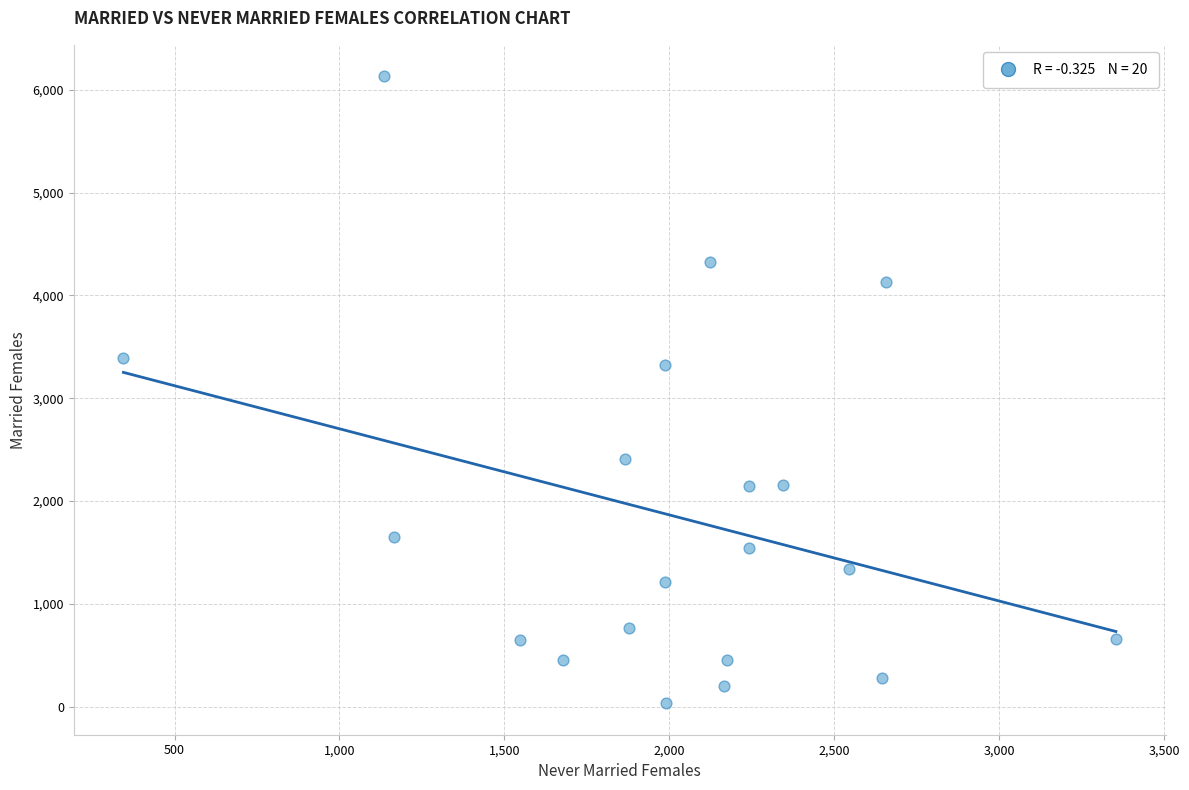

What is the range of X values (max minus min)?

3009